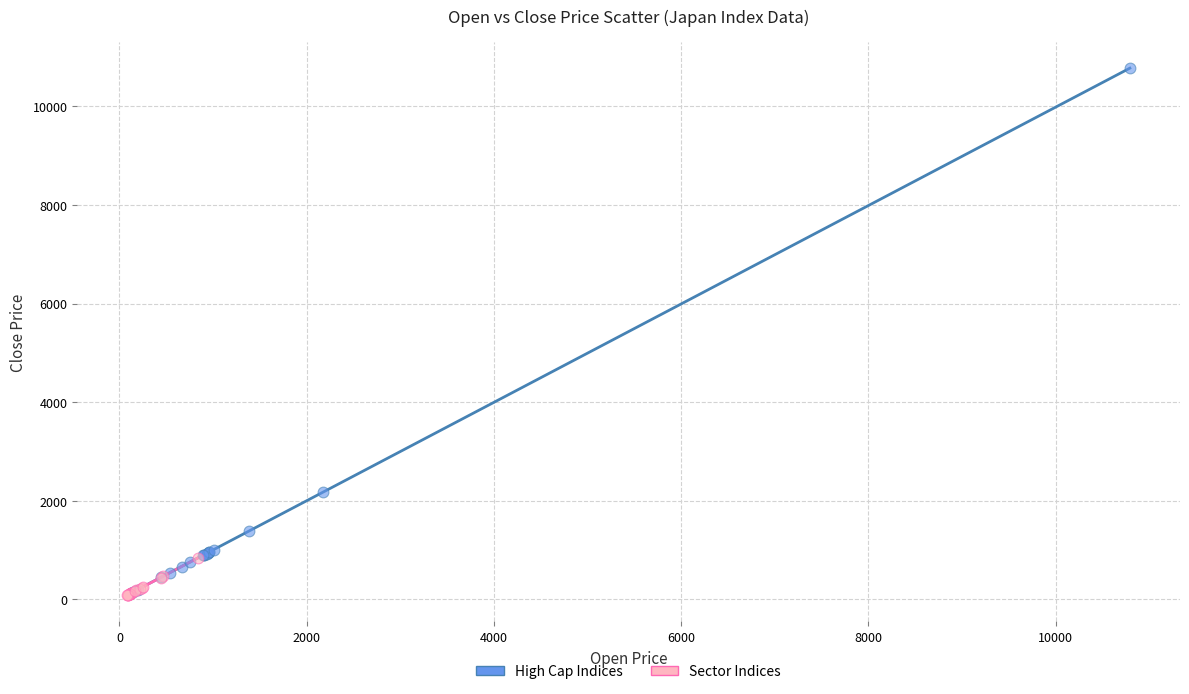

Which series has the largest Y range (max minus min)?

High Cap Indices